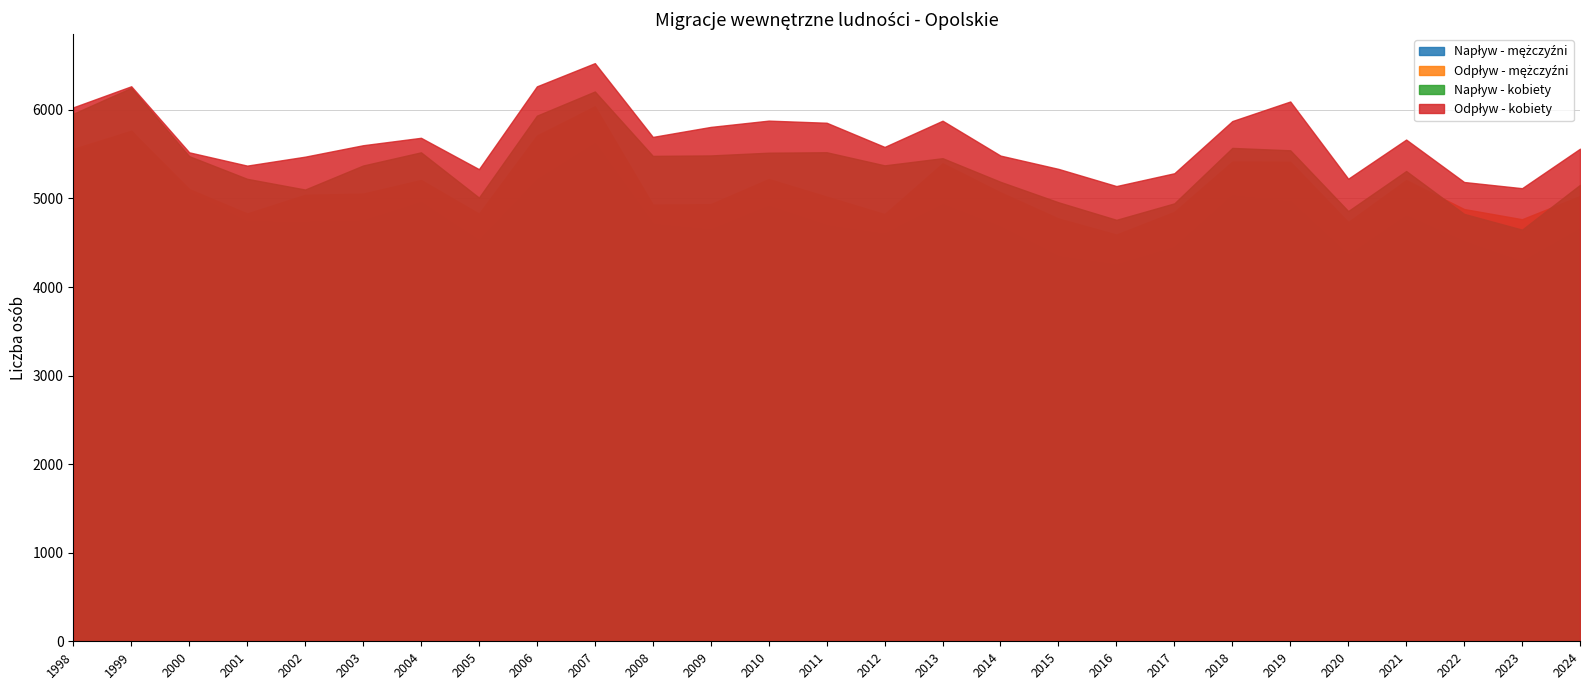

Is it true that Odpływ - mężczyźni equals 5417 at 2018?

True